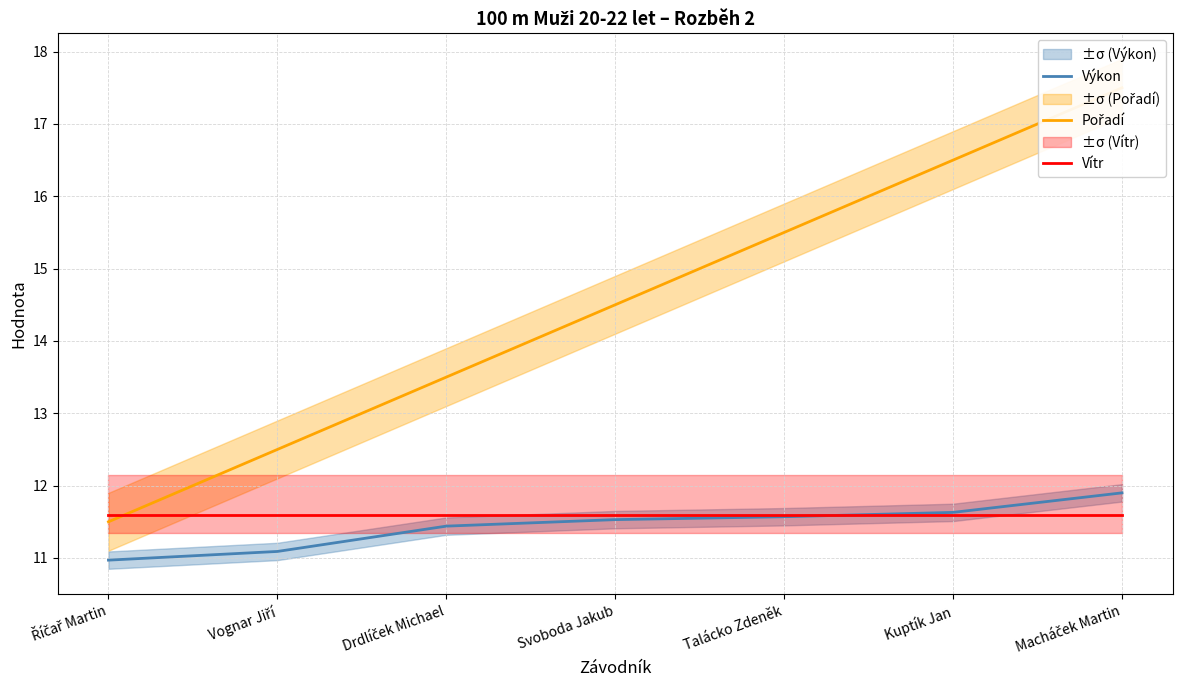

What are all the series names shown in the legend?

Výkon, Pořadí, Vítr